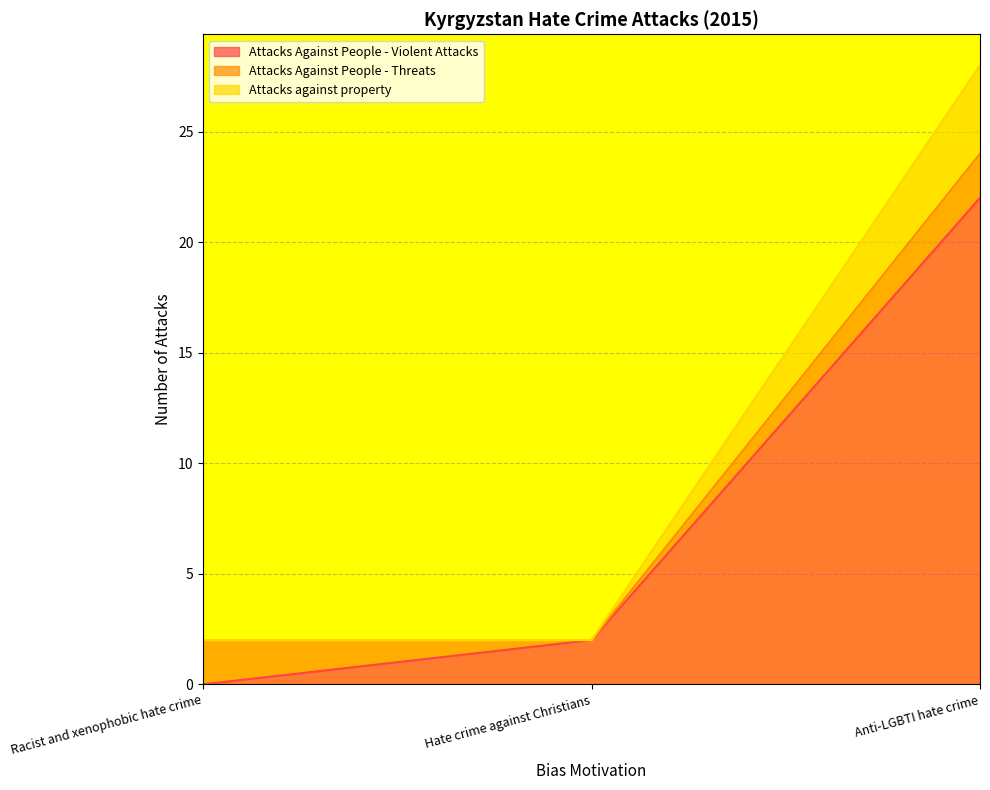

Between Hate crime against Christians and Racist and xenophobic hate crime, which is larger?

Hate crime against Christians